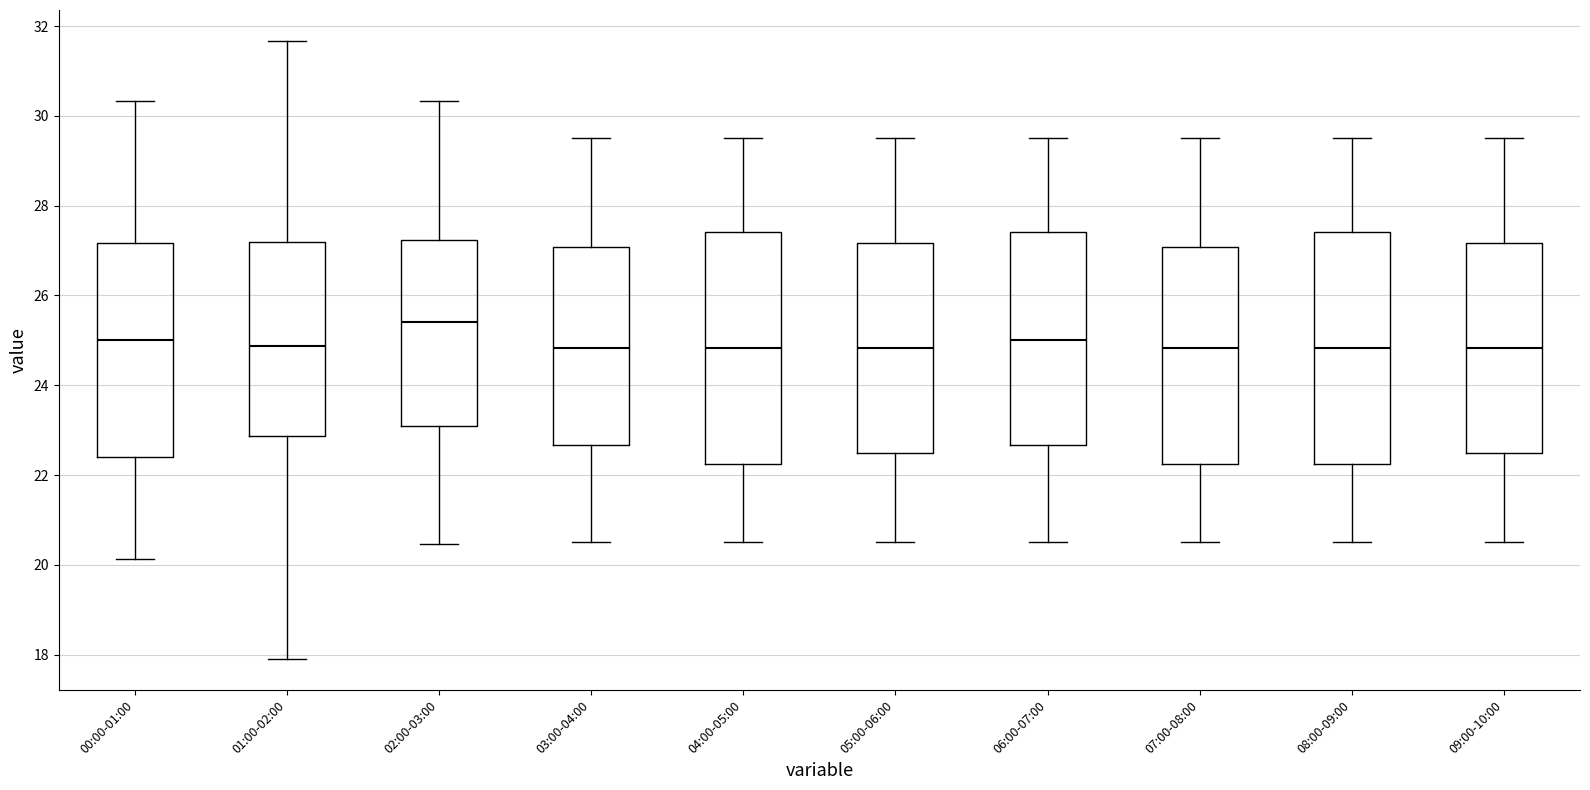

Which box has the highest median line?

02:00-03:00